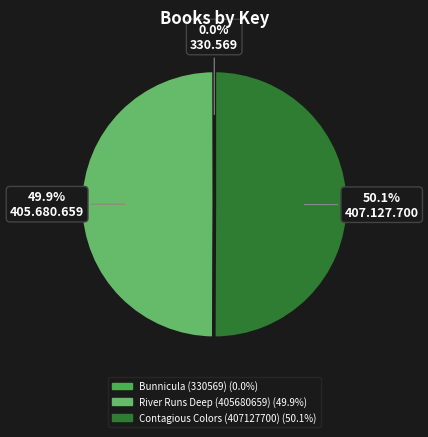

Rank the categories by value from lowest to highest.

Bunnicula (330569), River Runs Deep (405680659), Contagious Colors (407127700)